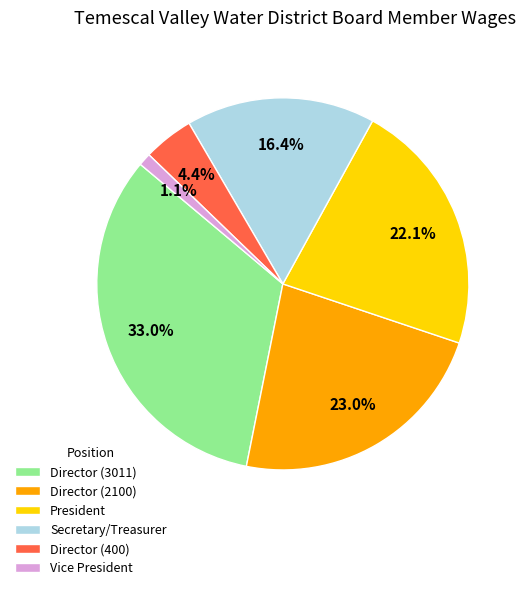

Is it true that President is 22% of the pie?

True